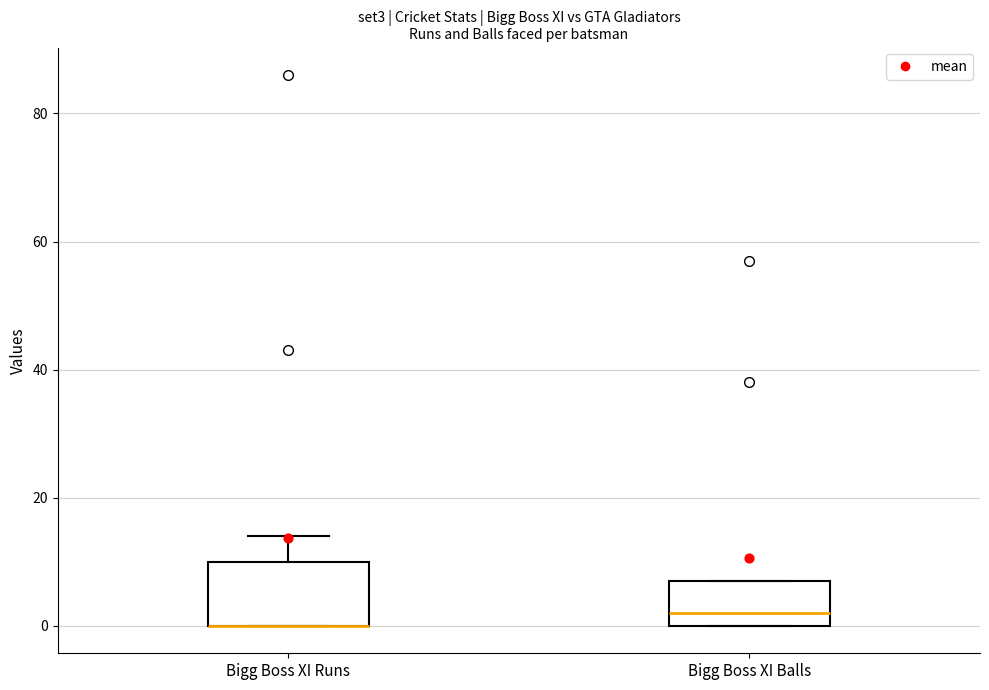

Where is the upper edge of the box for Bigg Boss XI Balls on the y-axis? The values are not printed on the chart, so give them approximately, as read against the axis.

8